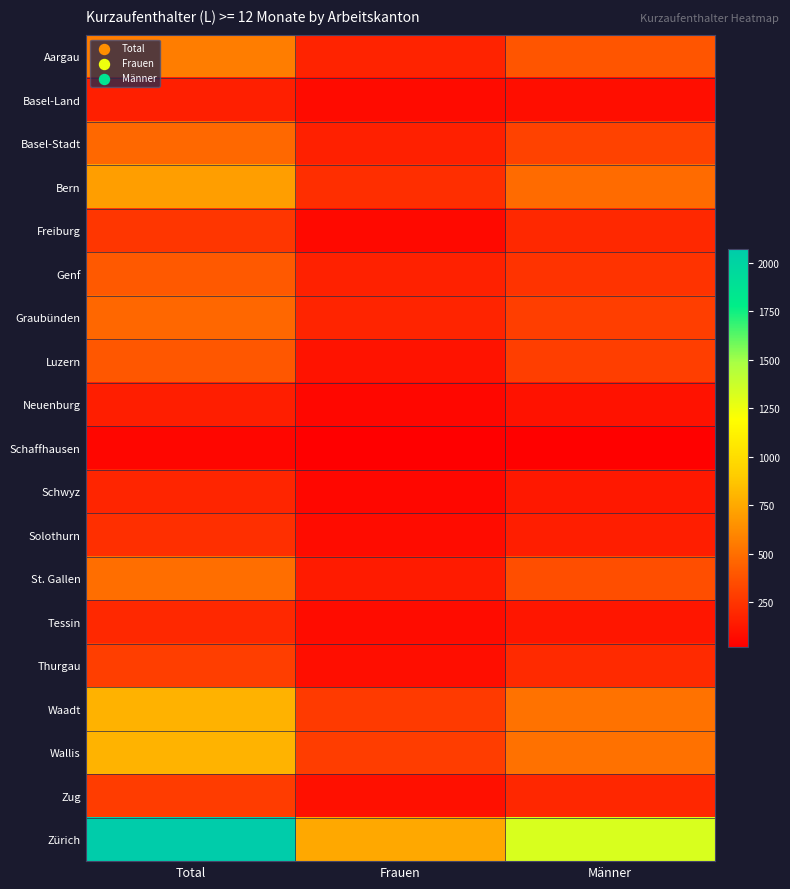

Reading left to right, extract all data points from this chart.

Aargau: Total=562	Frauen=172	Männer=390
Basel-Land: Total=157	Frauen=71	Männer=86
Basel-Stadt: Total=469	Frauen=162	Männer=307
Bern: Total=702	Frauen=221	Männer=481
Freiburg: Total=253	Frauen=60	Männer=193
Genf: Total=405	Frauen=165	Männer=240
Graubünden: Total=468	Frauen=178	Männer=290
Luzern: Total=397	Frauen=106	Männer=291
Neuenburg: Total=153	Frauen=52	Männer=101
Schaffhausen: Total=50	Frauen=19	Männer=31
Schwyz: Total=181	Frauen=55	Männer=126
Solothurn: Total=226	Frauen=73	Männer=153
St. Gallen: Total=497	Frauen=141	Männer=356
Tessin: Total=192	Frauen=75	Männer=117
Thurgau: Total=291	Frauen=87	Männer=204
Waadt: Total=789	Frauen=274	Männer=515
Wallis: Total=793	Frauen=284	Männer=509
Zug: Total=282	Frauen=94	Männer=188
Zürich: Total=2072	Frauen=747	Männer=1325